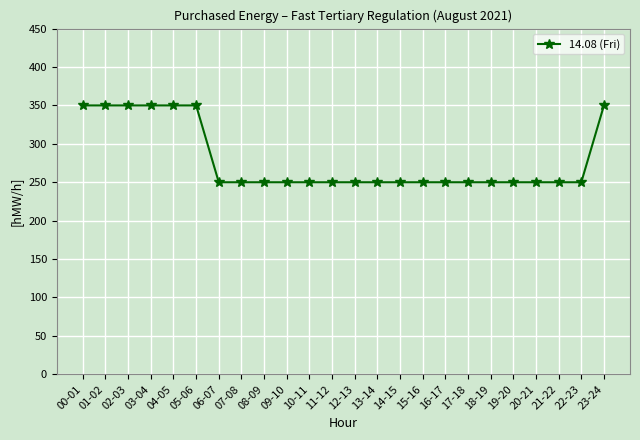

What is the value of the 1st point from the left?

350